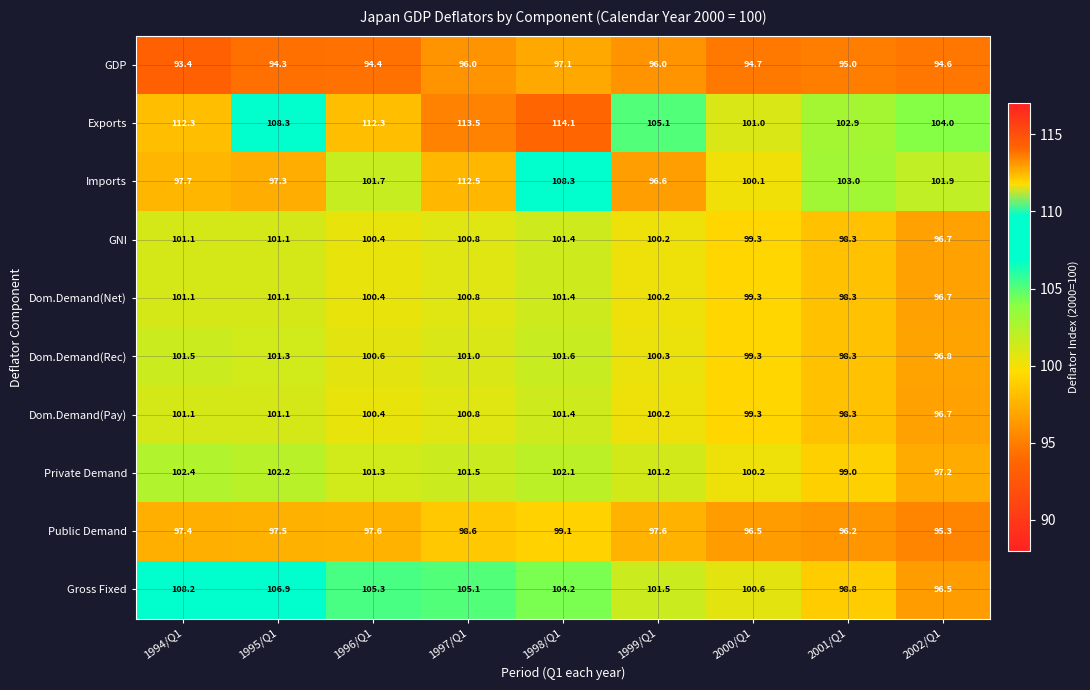

Rank the categories by Gross Fixed value from lowest to highest.

2002/Q1, 2001/Q1, 2000/Q1, 1999/Q1, 1998/Q1, 1997/Q1, 1996/Q1, 1995/Q1, 1994/Q1